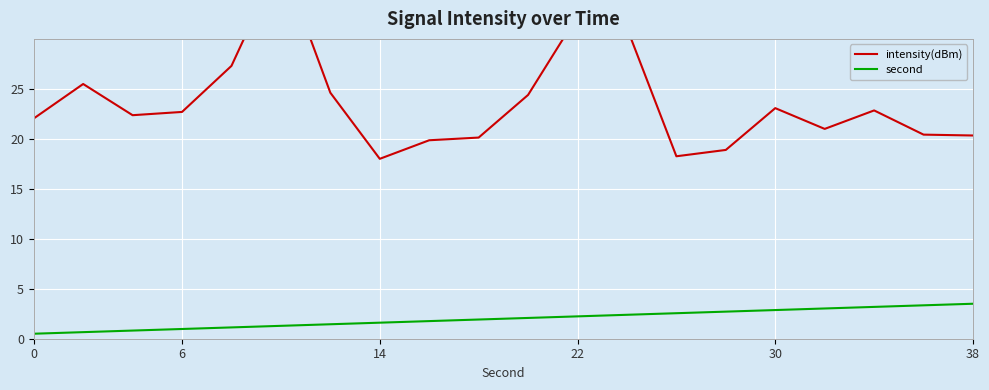

What is the difference between the second highest and minimum values in the second series?

2.8